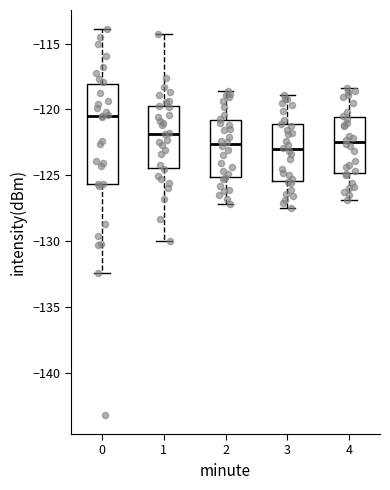

Where does the upper whisker of the box at x = 1 end on the y-axis? The values are not printed on the chart, so give them approximately, as read against the axis.

-114.5